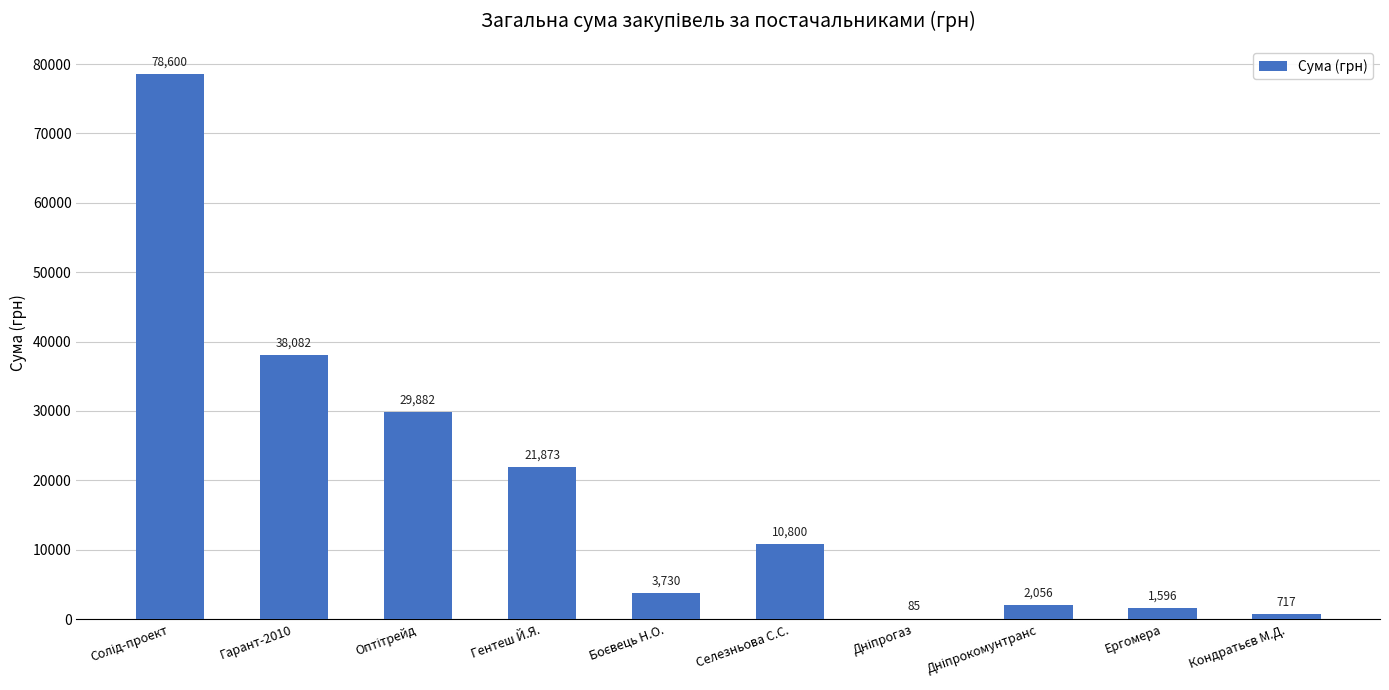

What is the maximum value shown in the chart?

78600.0